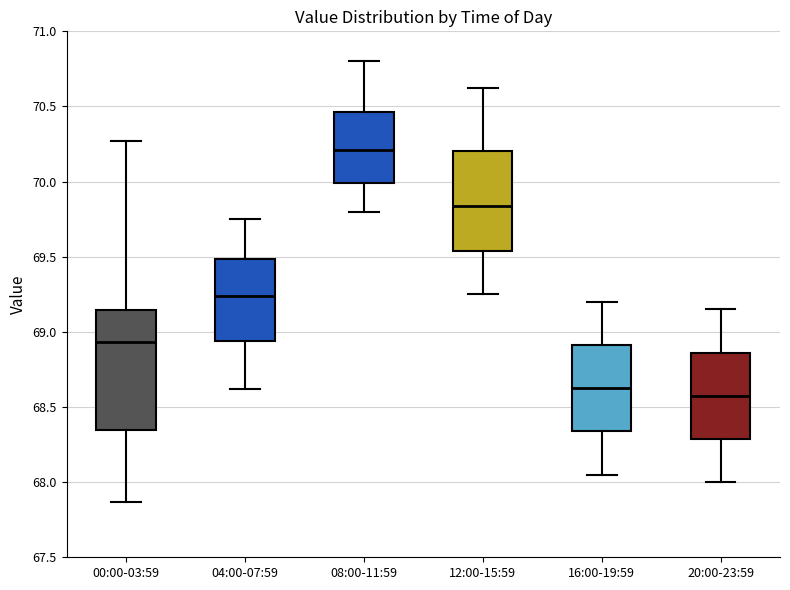

Where is the lower edge of the box for 00:00-03:59 on the y-axis? The values are not printed on the chart, so give them approximately, as read against the axis.

68.35